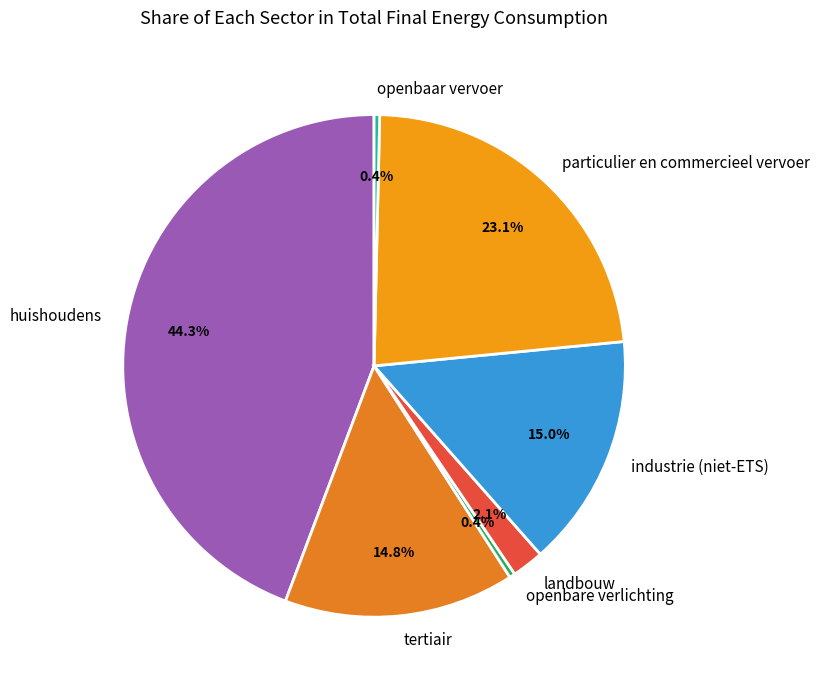

Which slice is the largest?

huishoudens